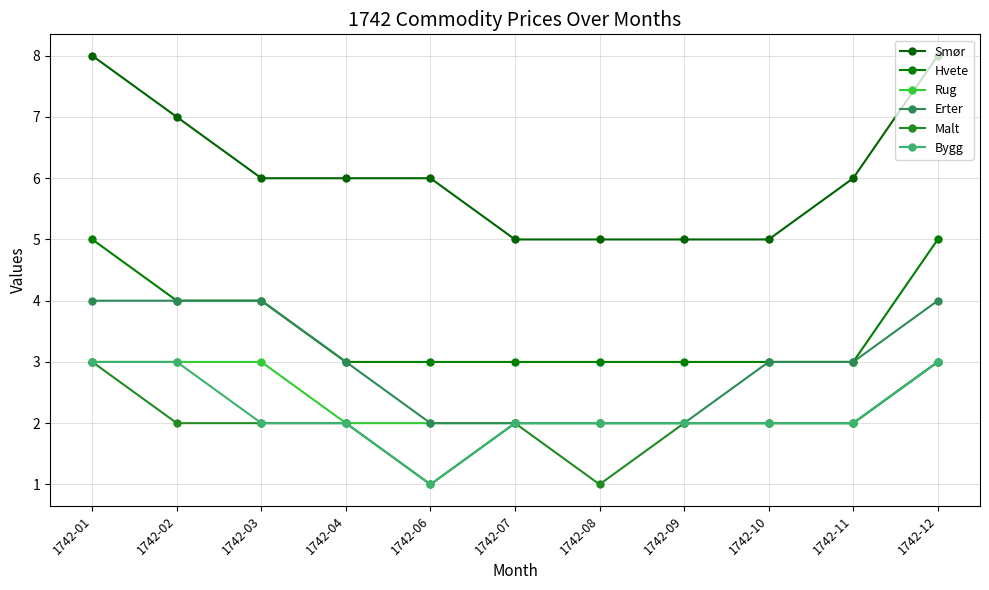

How many data points does each series have?

11